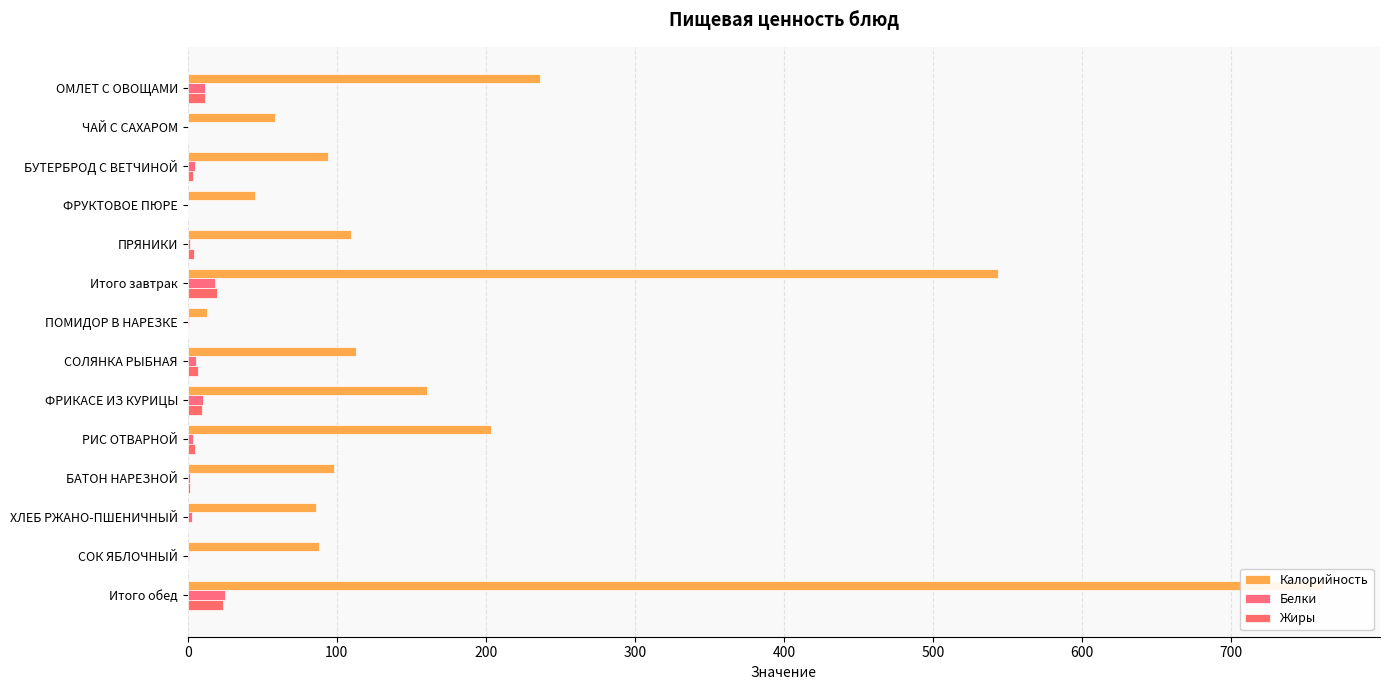

What is the value of the Белки bar at the 9th from the left?

10.0